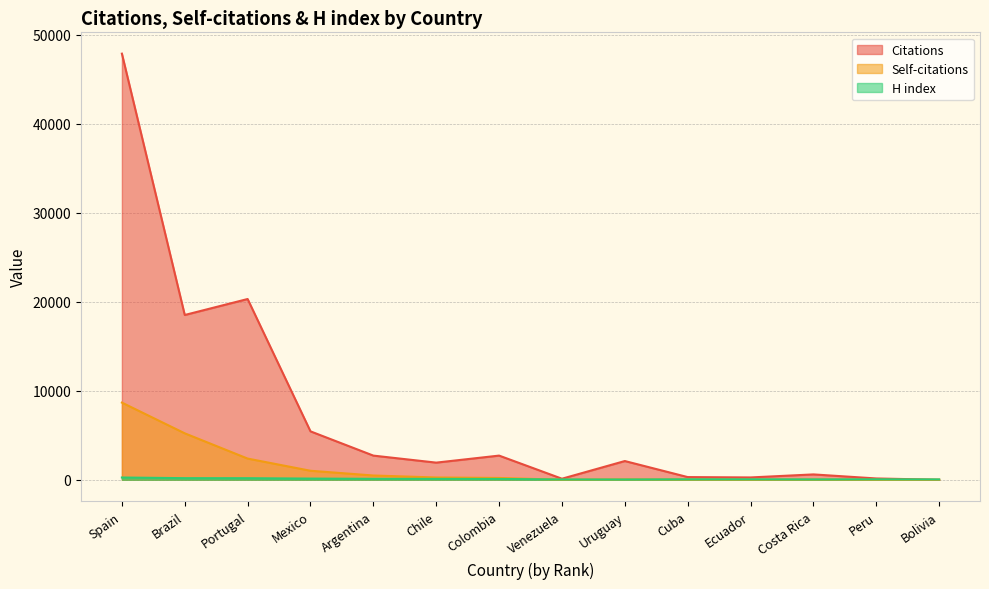

How many series are shown in this chart?

3